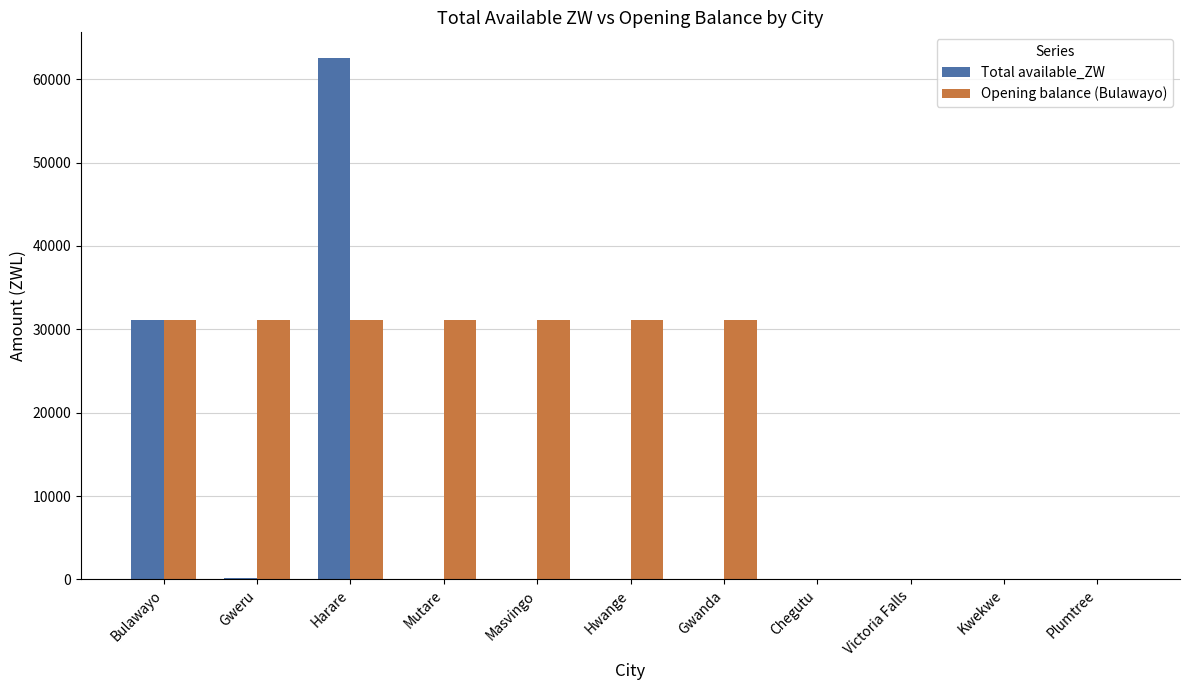

Which label corresponds to the largest value in the chart?

Harare